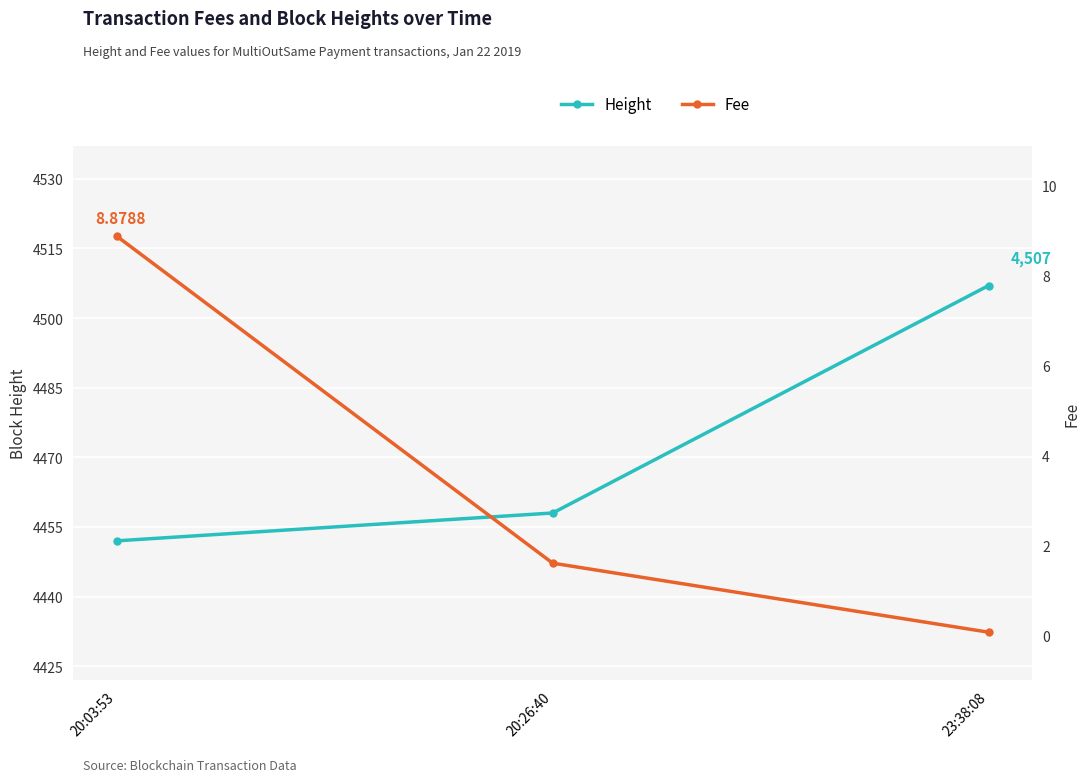

Which has a higher value, 20:03:53 or 23:38:08?

23:38:08